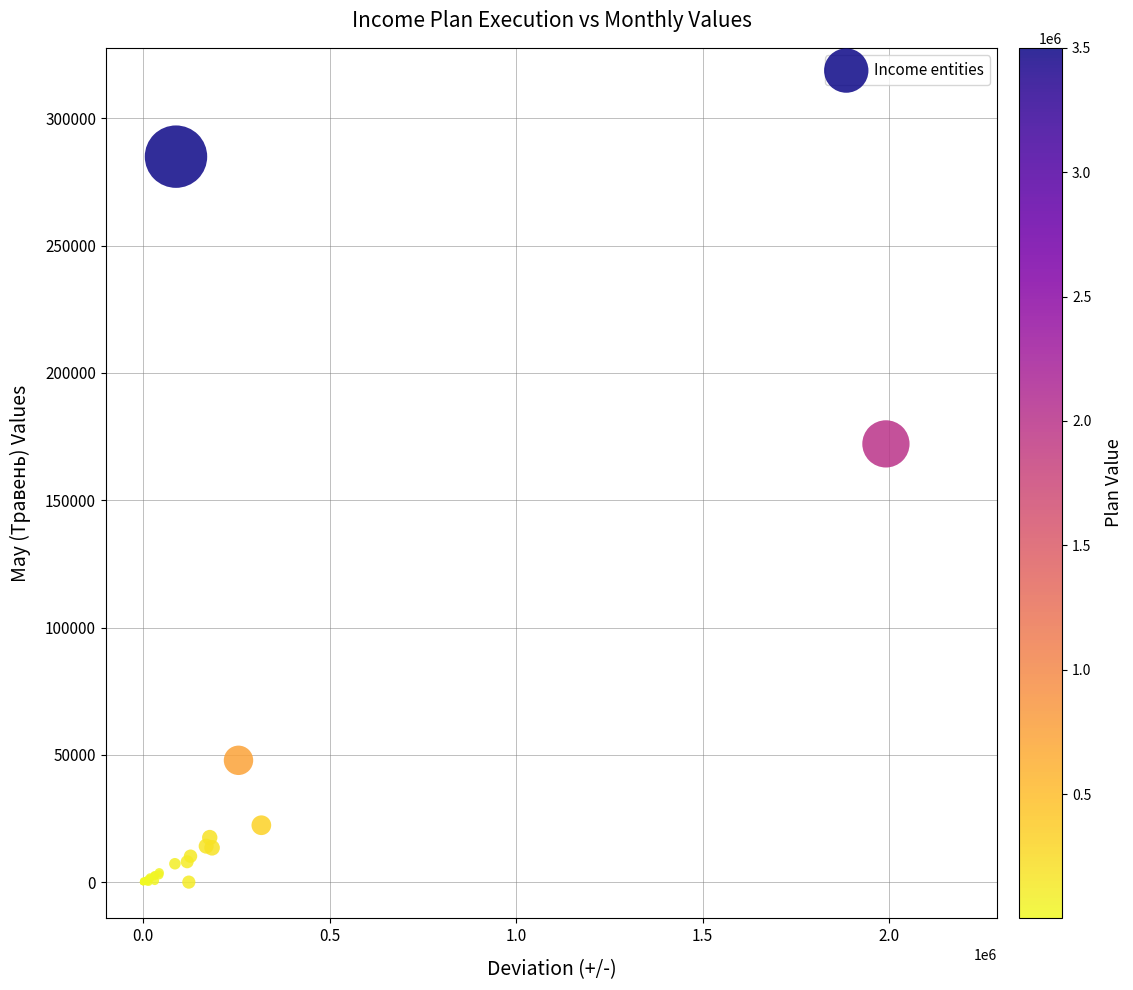

What Y value in the scatter plot is closest to 142466?

172118.3